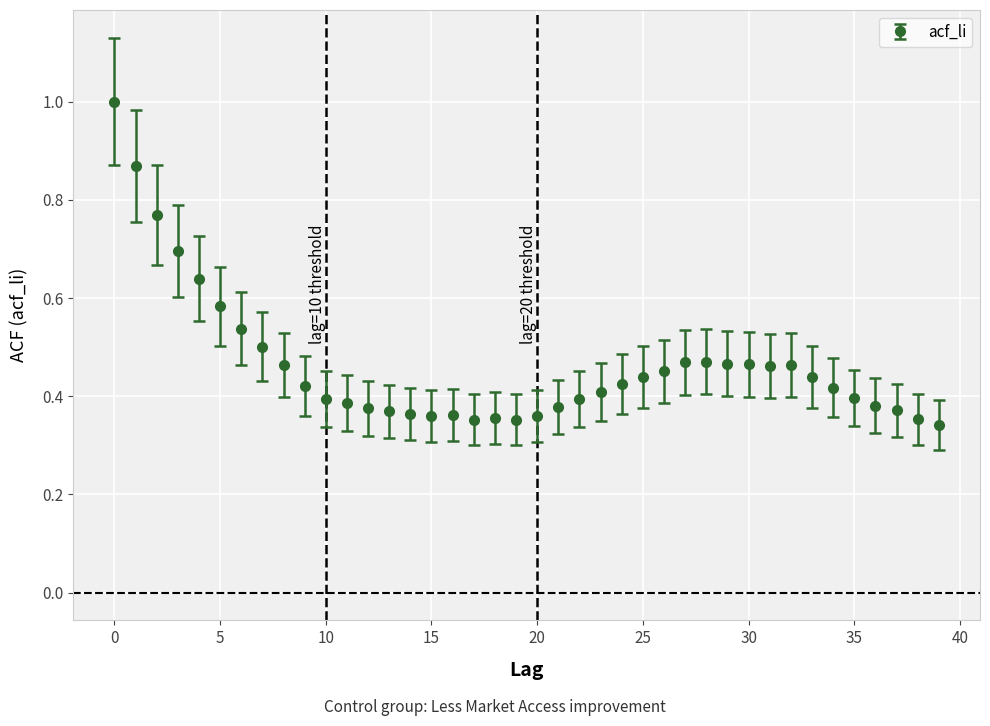

What is the difference between the maximum and minimum values?

0.7